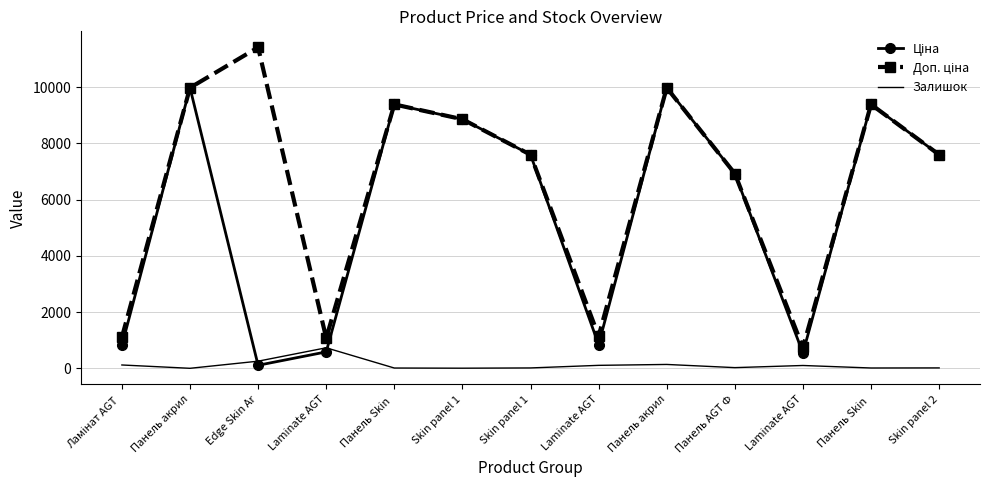

List the series in order of their peak value, lowest first.

Залишок, Ціна, Доп. ціна